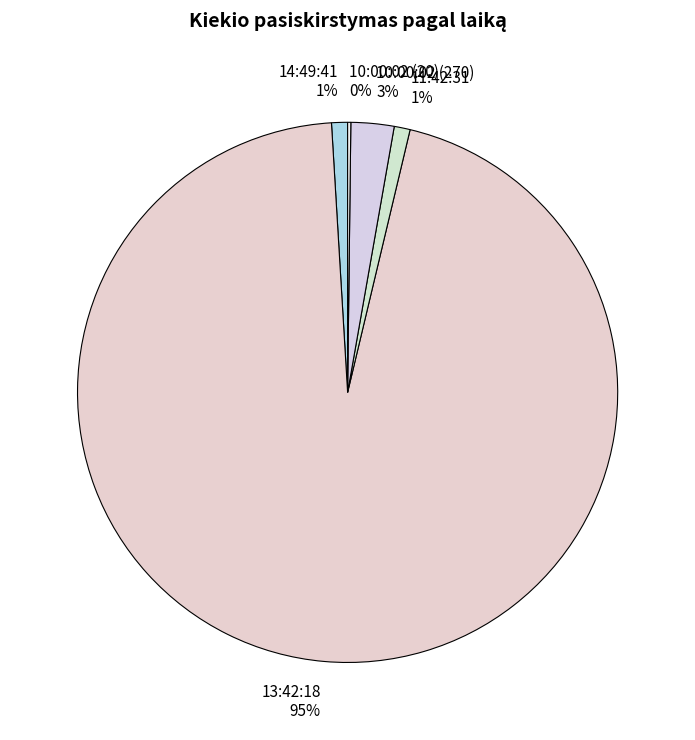

Does 13:42:18 95% account for over 50% of the chart?

Yes